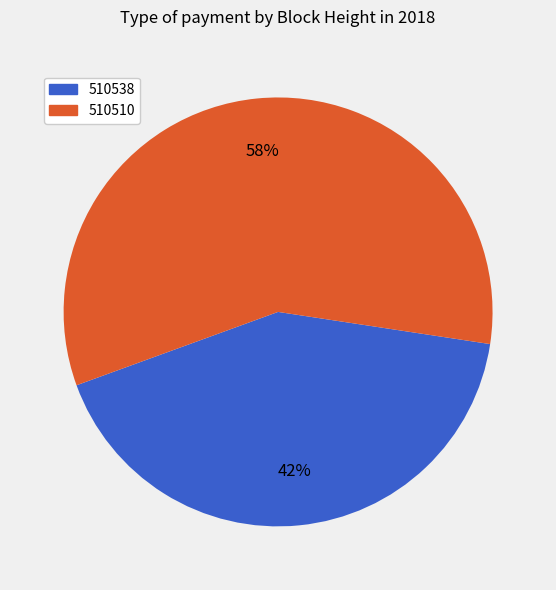

True or false: 510510 accounts for 45% of the total.

False